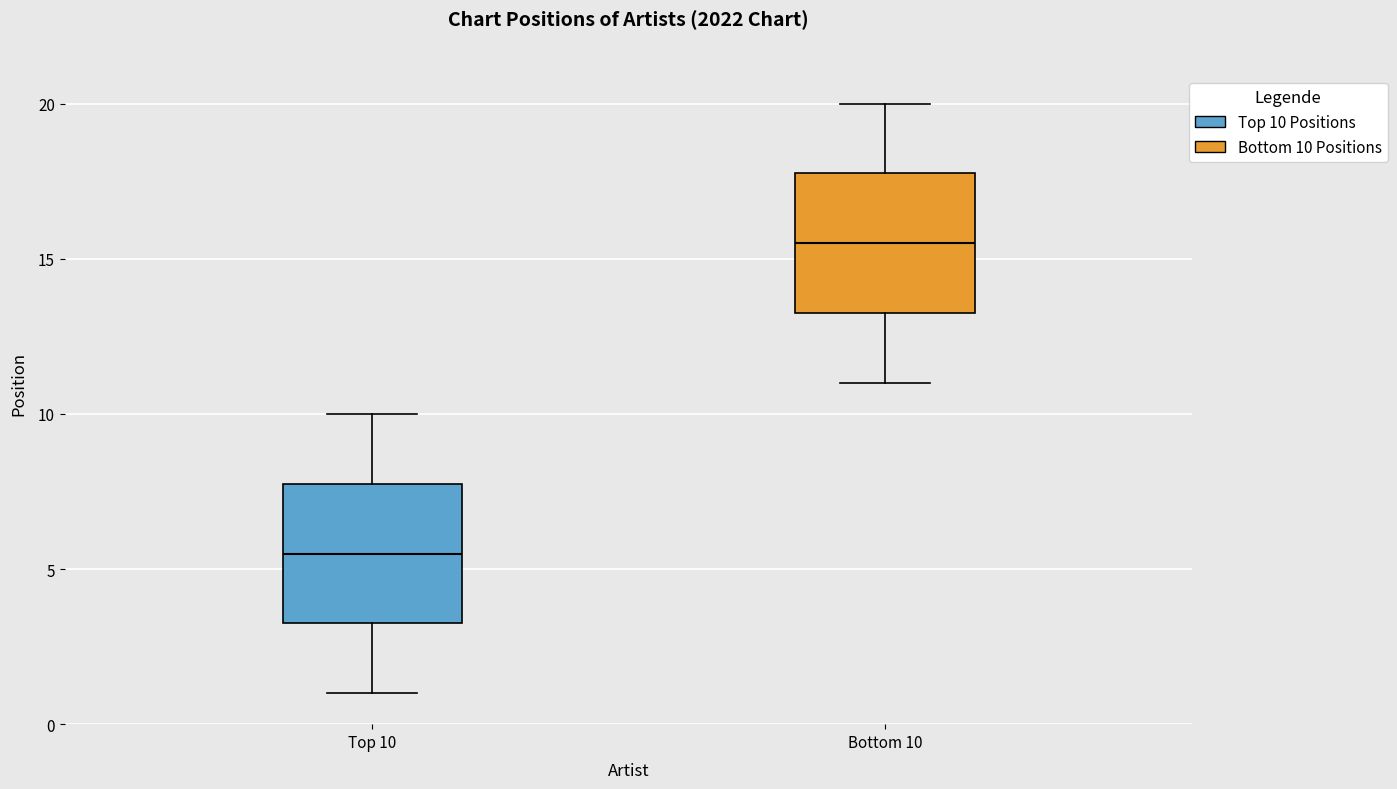

Which box's median line is the lowest?

Top 10